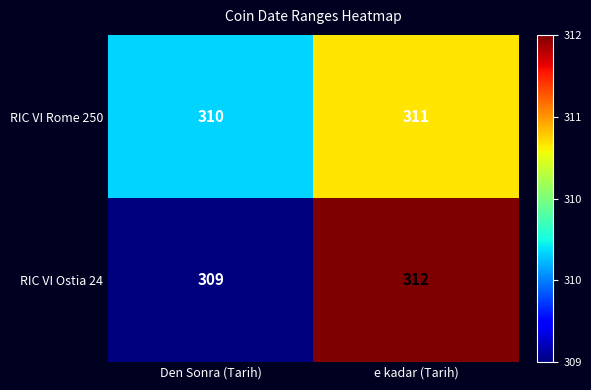

Between Den Sonra (Tarih) and e kadar (Tarih), which series saw the biggest shift?

RIC VI Ostia 24